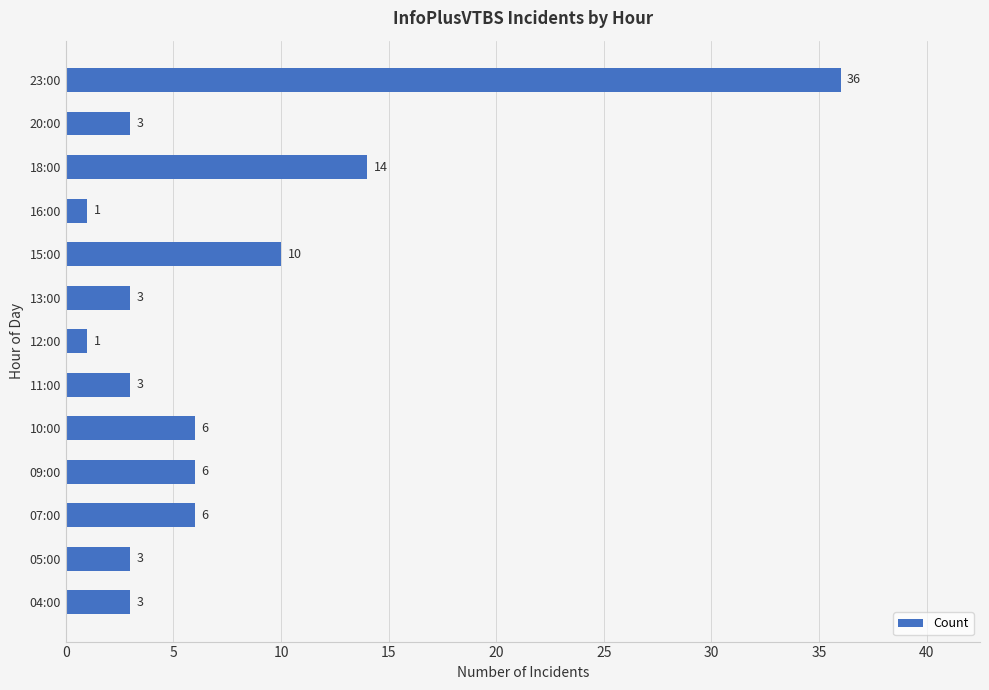

The value at 16:00 is 1. True or false?

True